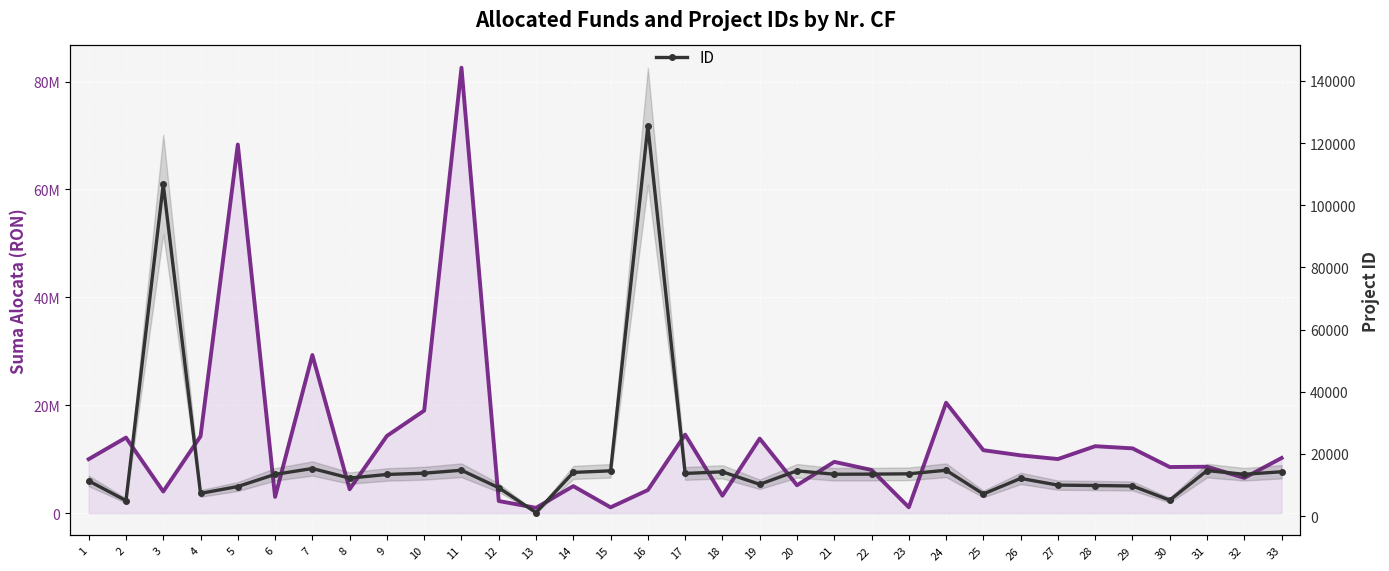

How many interior local valleys does the Suma alocata series have?

11